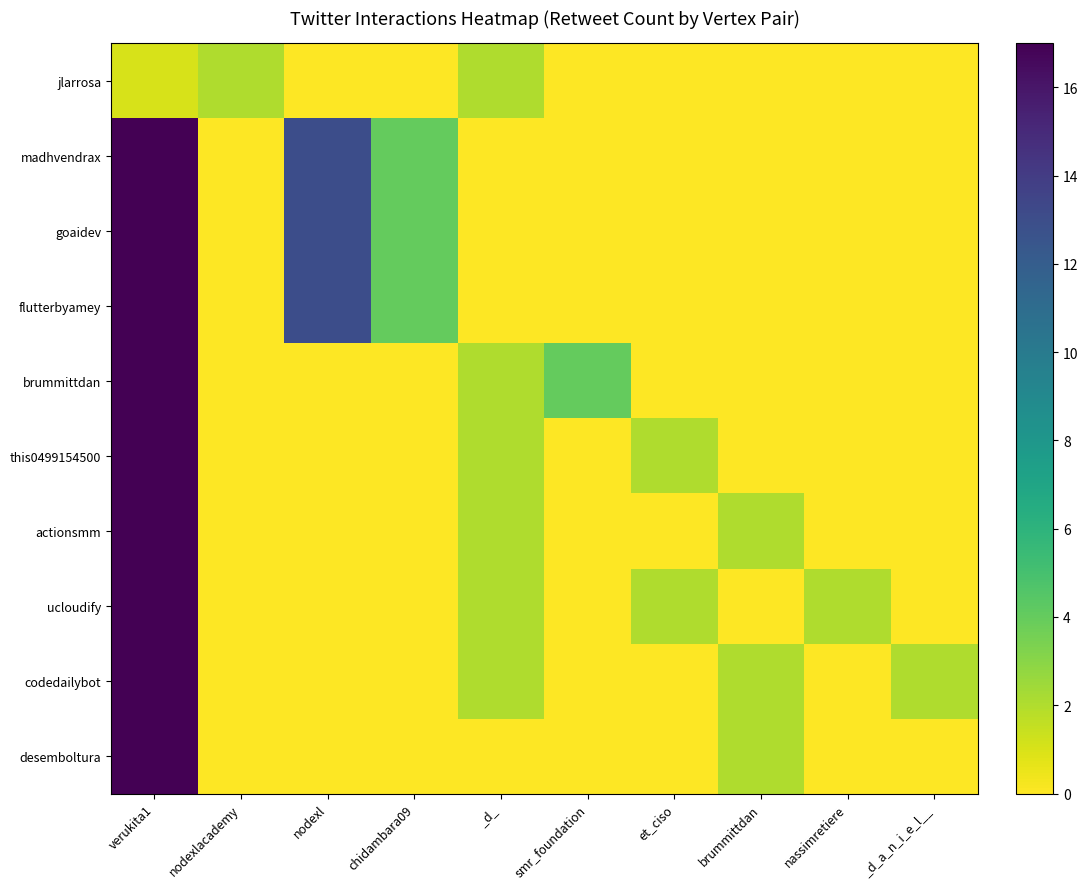

Rank the categories by jlarrosa value from highest to lowest.

nodexlacademy, _d_, verukita1, nodexl, chidambara09, smr_foundation, et_ciso, brummittdan, nassimretiere, _d_a_n_i_e_l__